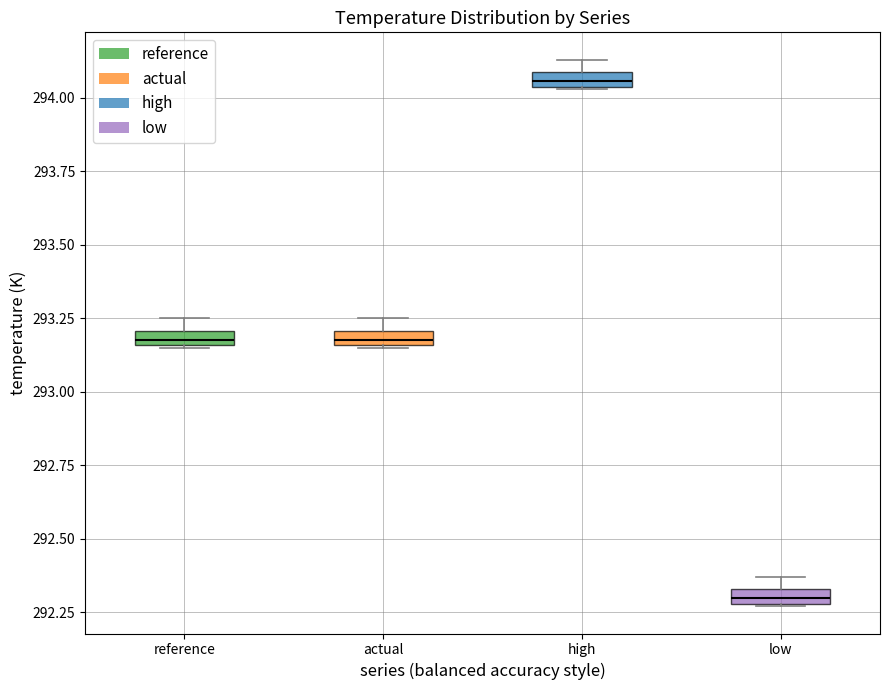

Where is the lower edge of the box for high on the y-axis? The values are not printed on the chart, so give them approximately, as read against the axis.

294.05